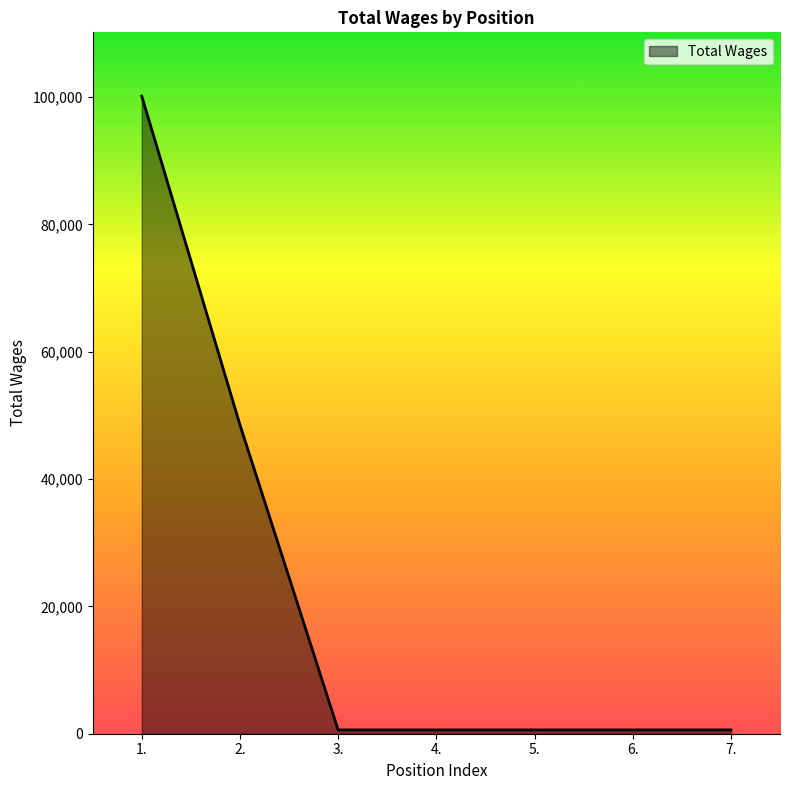

Reading left to right, what are all the values shown in this chart?

1.=100159	2.=48519	3.=600	4.=600	5.=600	6.=600	7.=600